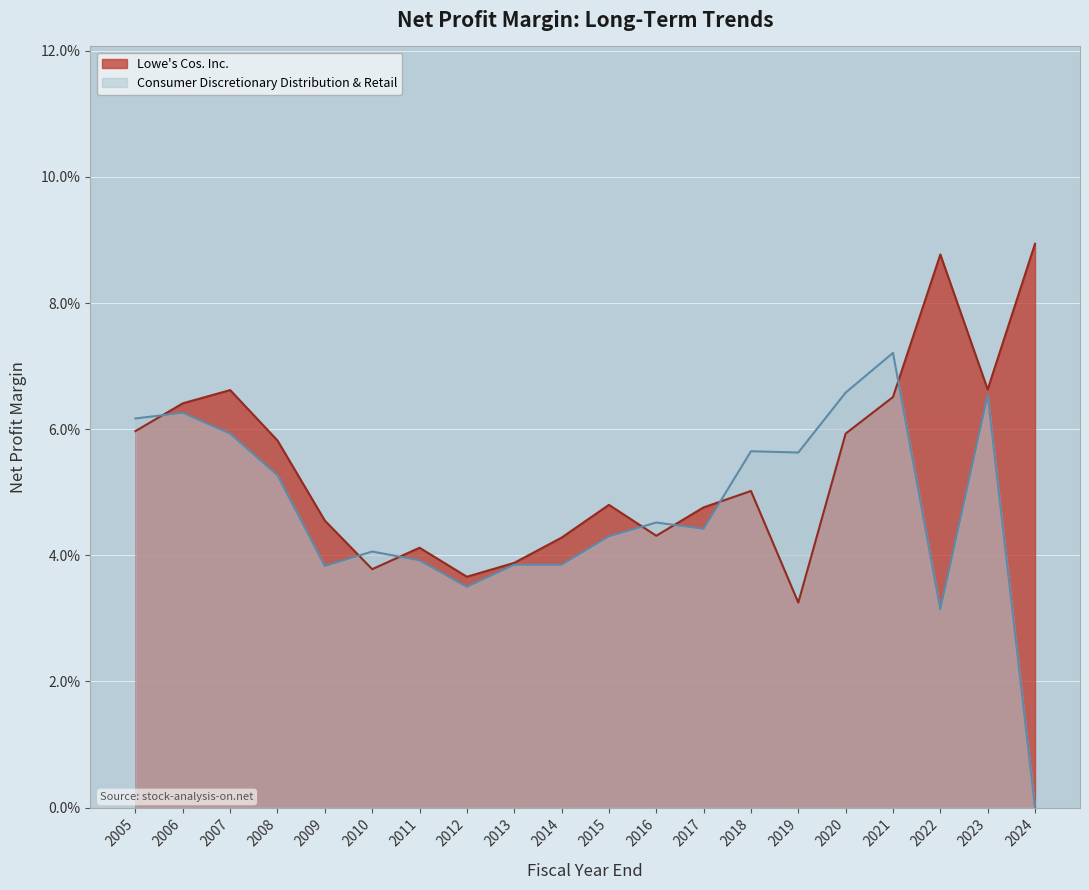

Which series has the widest spread of values?

Consumer Discretionary Distribution & Retail